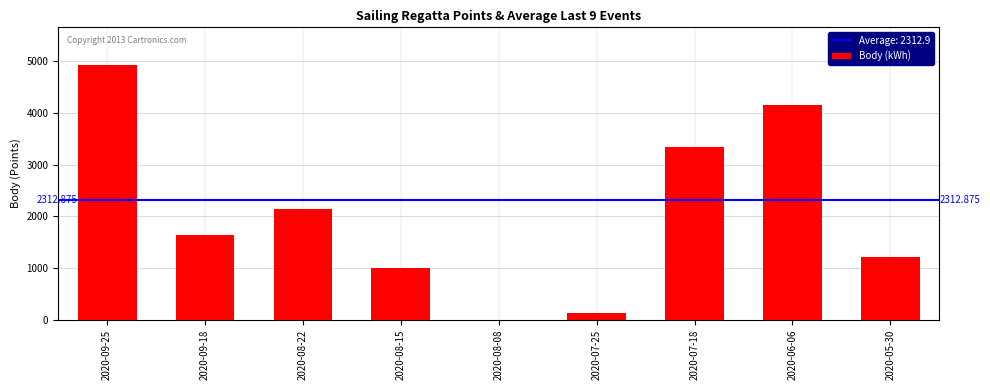

Reading left to right, list all the values displayed in this chart.

2020-09-25=4920	2020-09-18=1632	2020-08-22=2136	2020-08-15=993	2020-08-08=0	2020-07-25=133	2020-07-18=3333	2020-06-06=4150	2020-05-30=1206